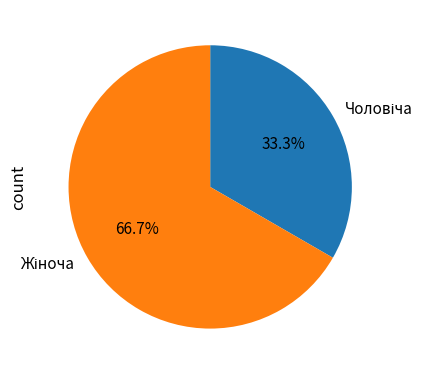

Is there any slice that represents more than half of the pie?

Yes